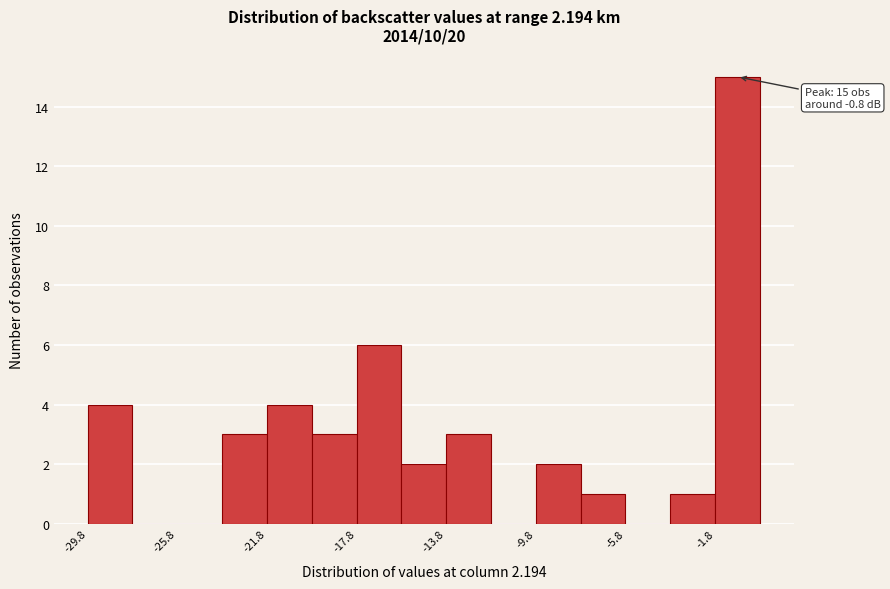

Which range on the x-axis has the tallest bar?

-1.8 to 0.2